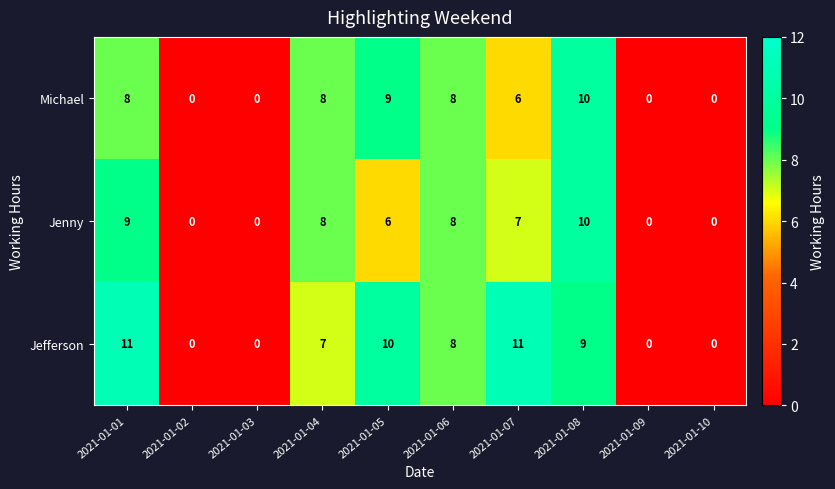

True or false: Jenny has a value of 5 at 2021-01-02.

False